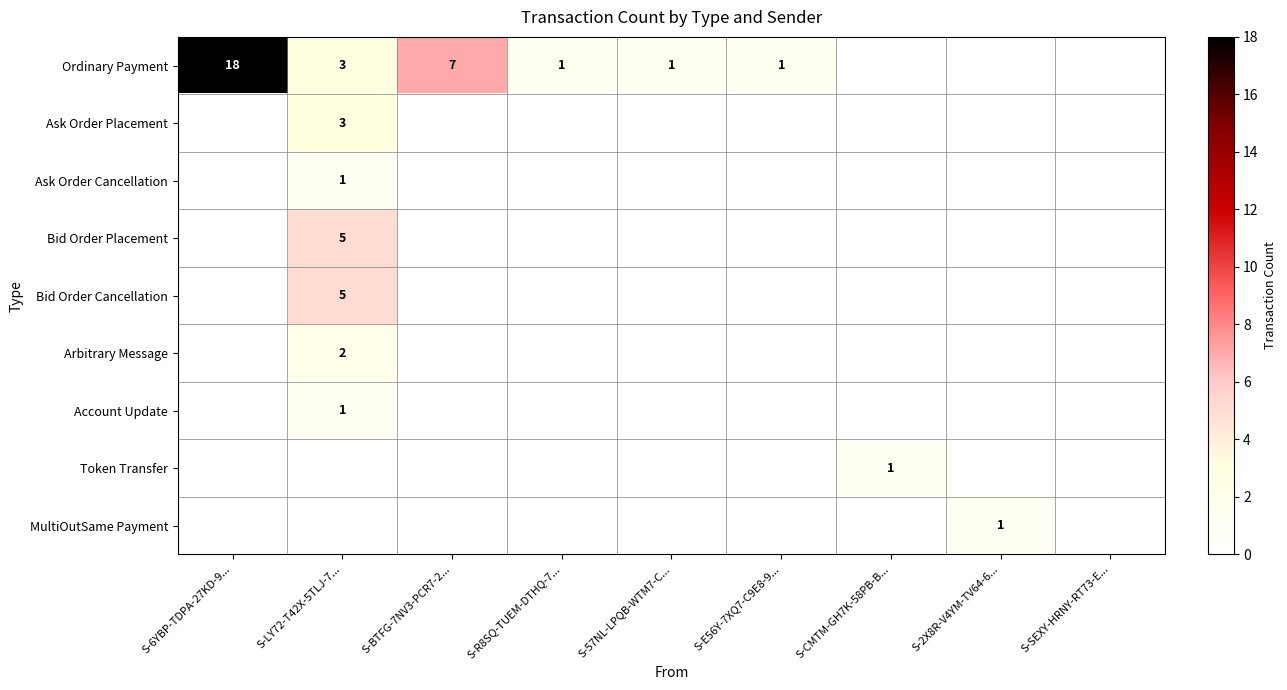

Is it true that Bid Order Cancellation equals 7 at S-LY72-T42X-5TLJ-7...?

False